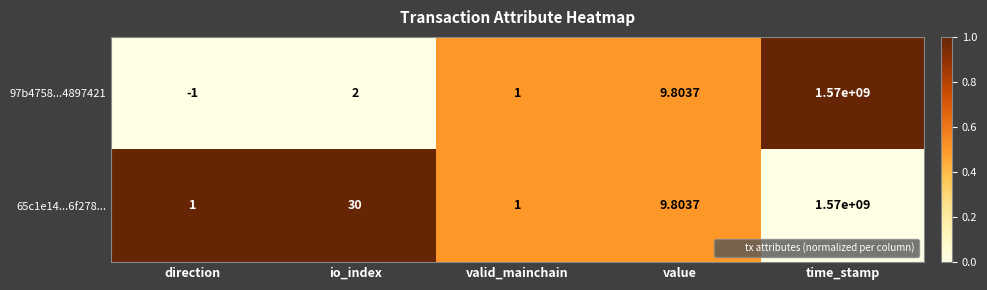

Which category has the highest value in the 65c1e14...6f278... series?

time_stamp